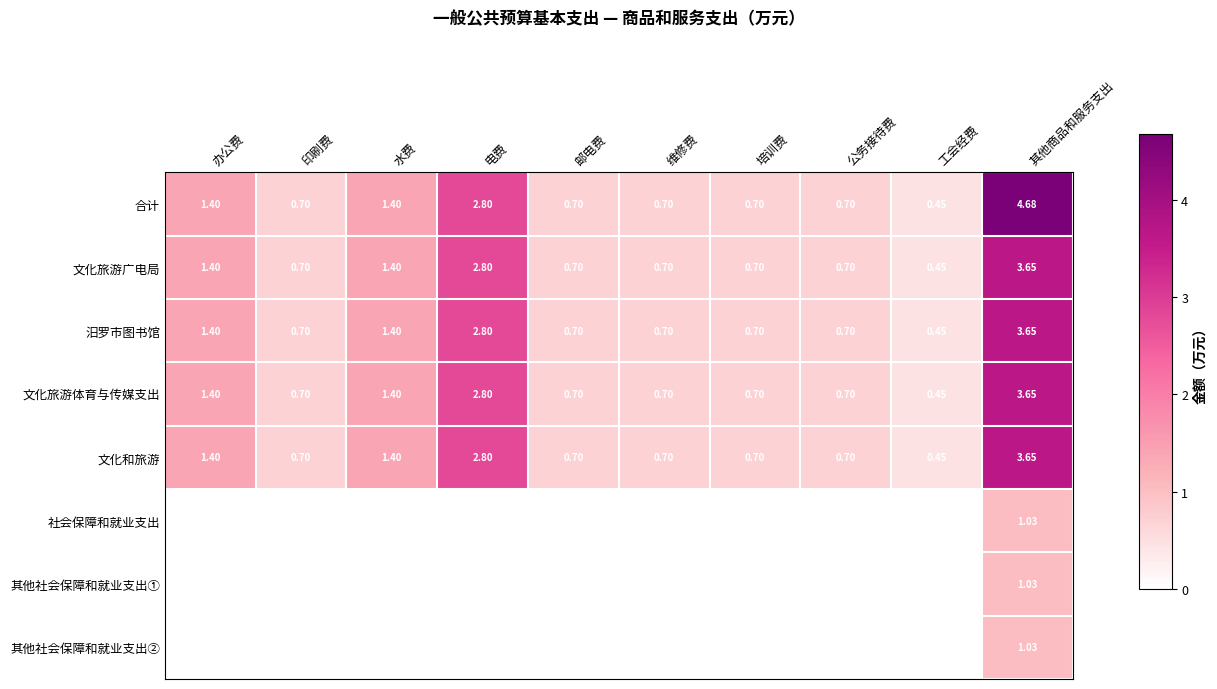

How many distinct data groups are displayed?

8